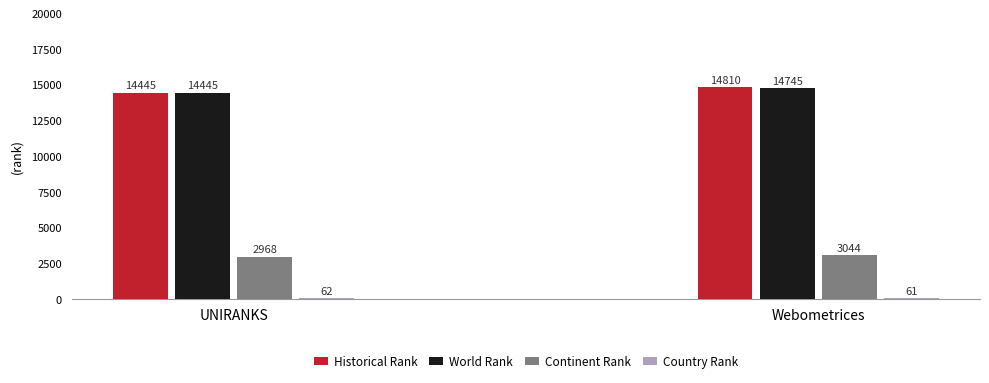

What value does the World Rank series have at UNIRANKS, to the nearest 5?

14445